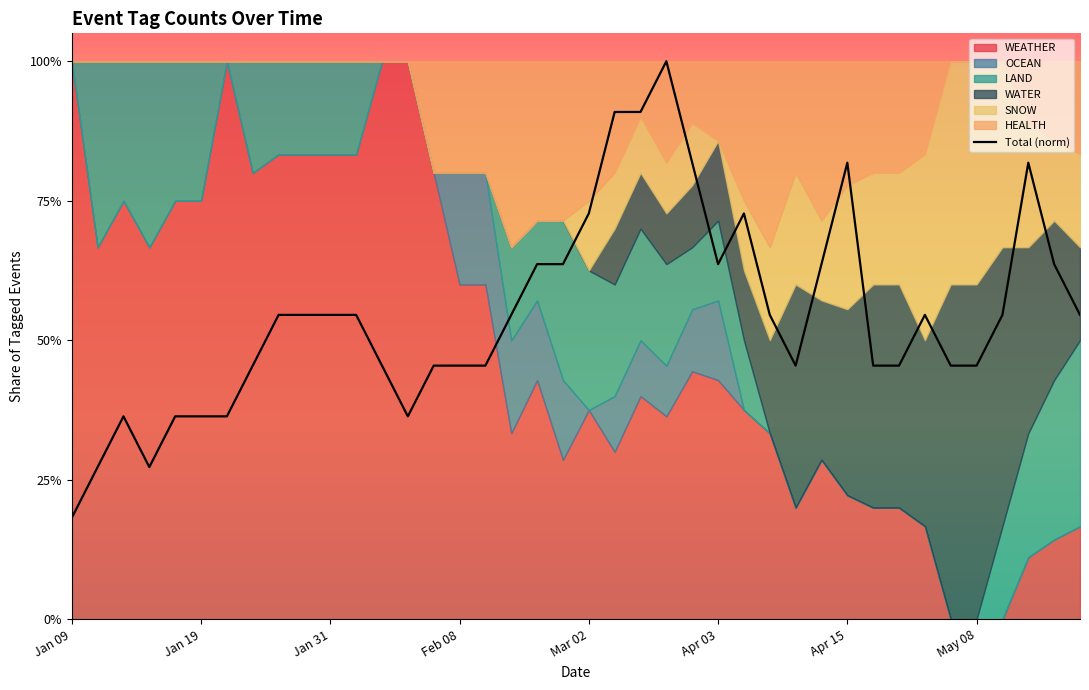

Which has a higher value, 20 or 39?

20